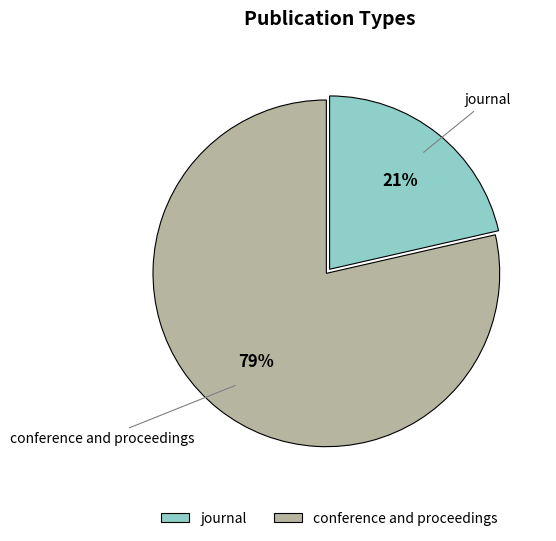

To the nearest percent, what is the average slice percentage?

50%